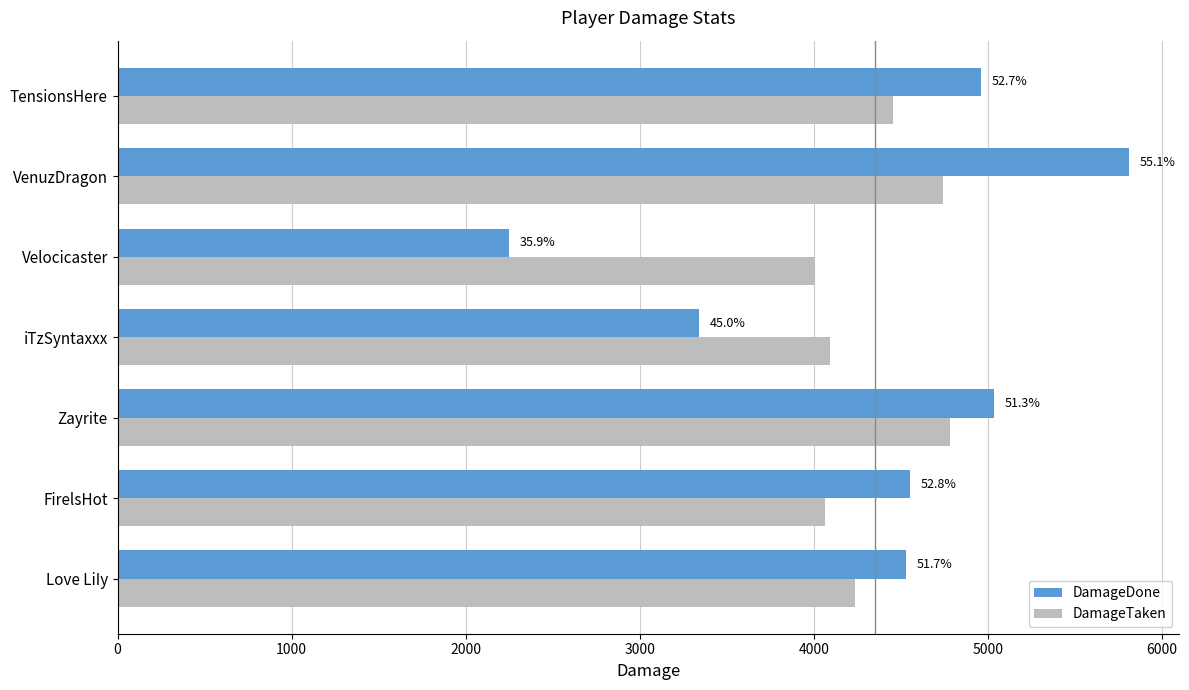

What is the greatest value displayed?

5809